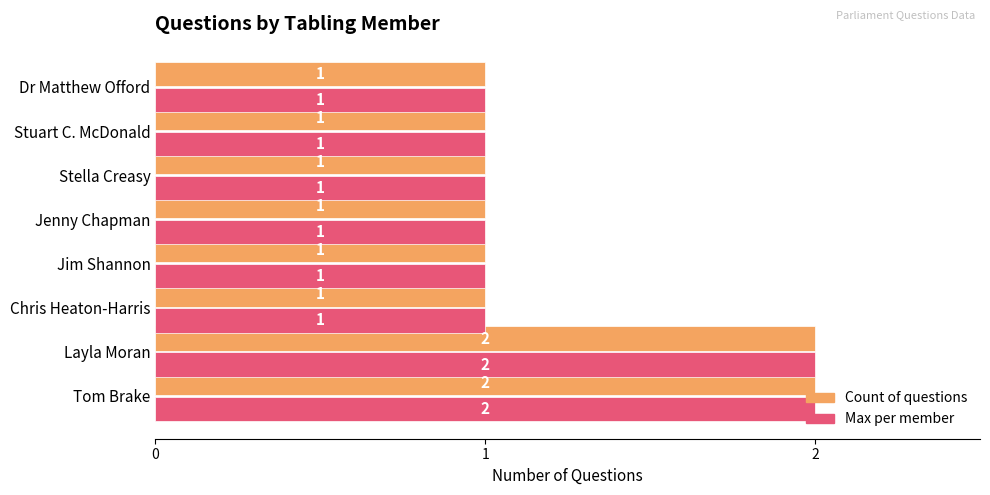

The value of Max per member at Tom Brake is 3. True or false?

False